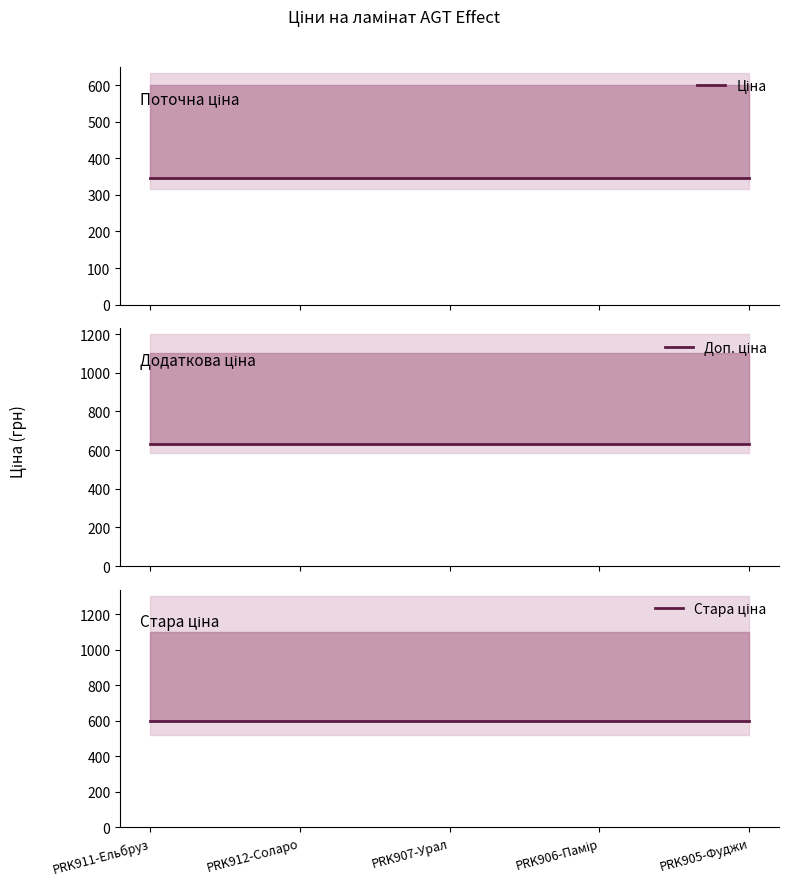

True or false: Стара ціна and Ціна cross at least once.

False